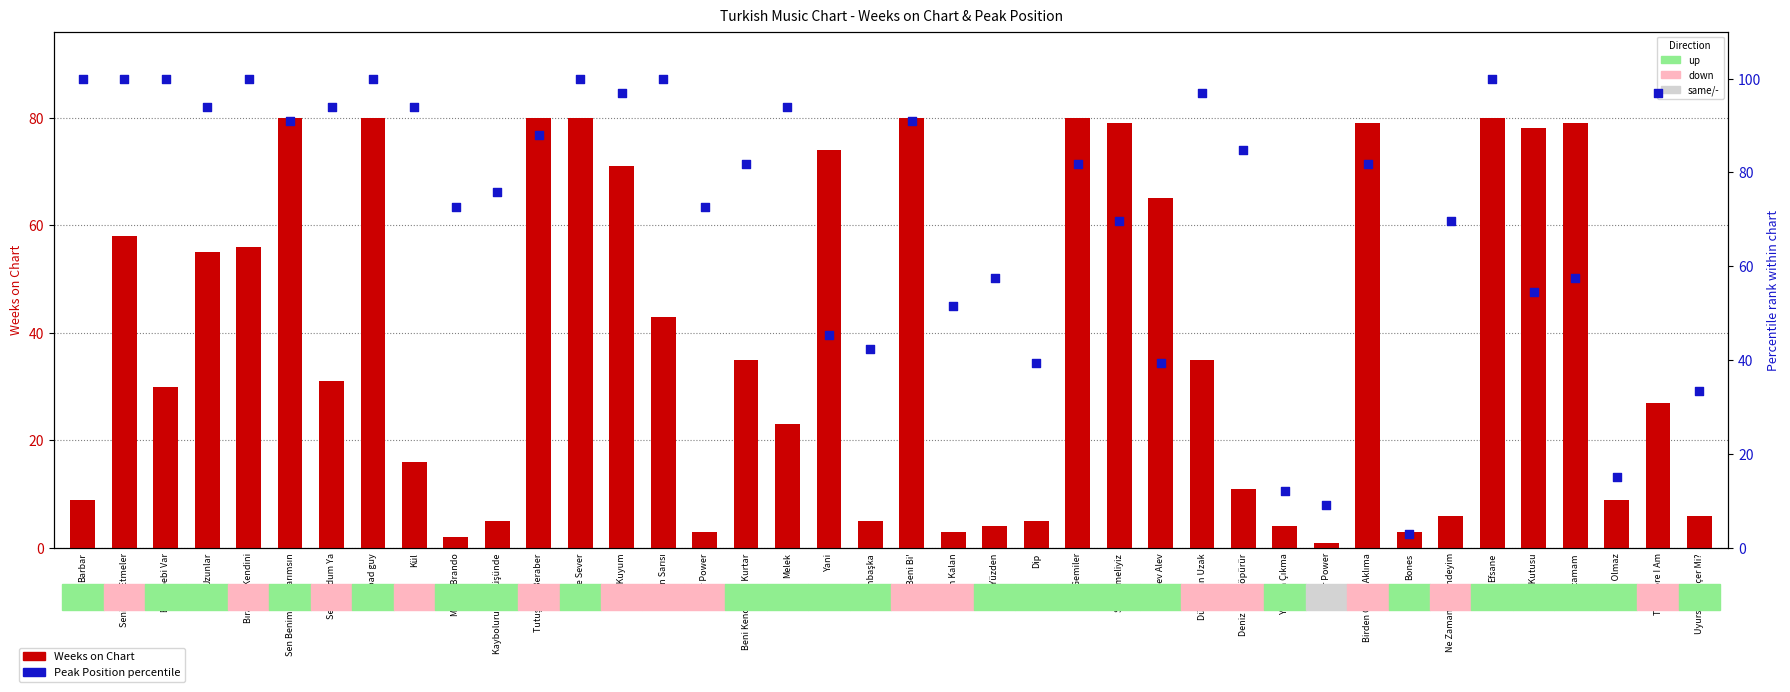

At which category is the sum across all series the highest?

bad guy